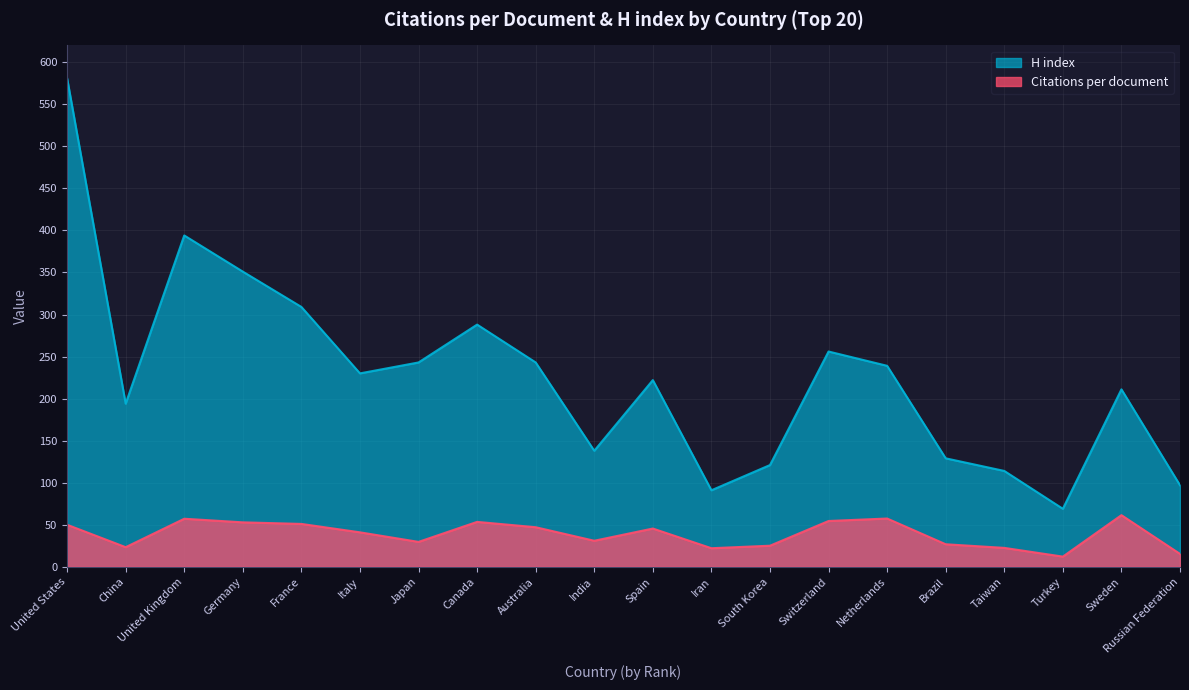

Which has a higher value, Japan or Switzerland?

Switzerland